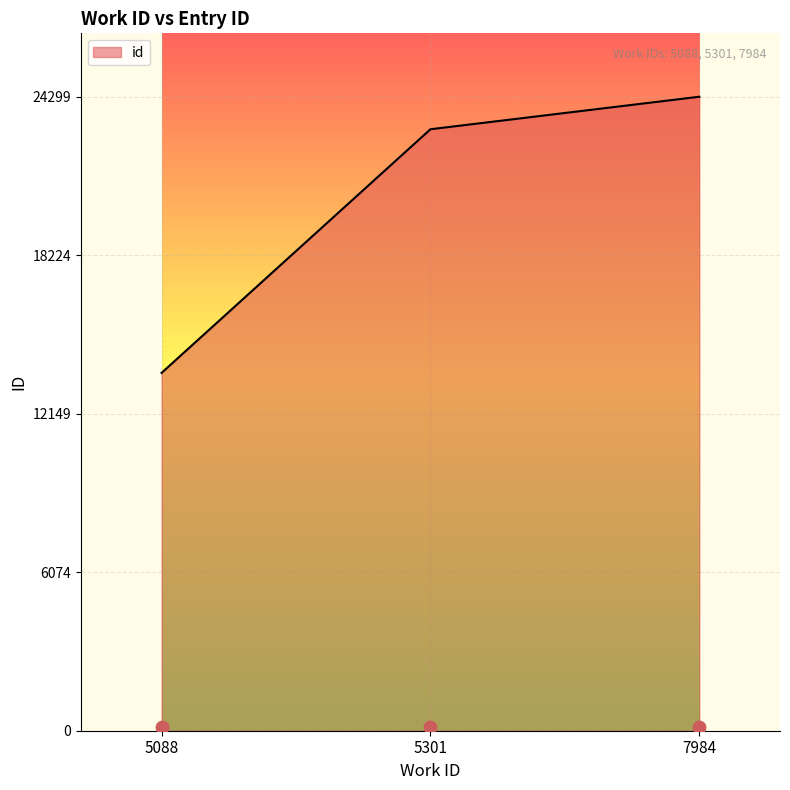

Between 7984 and 5088, which is larger?

7984